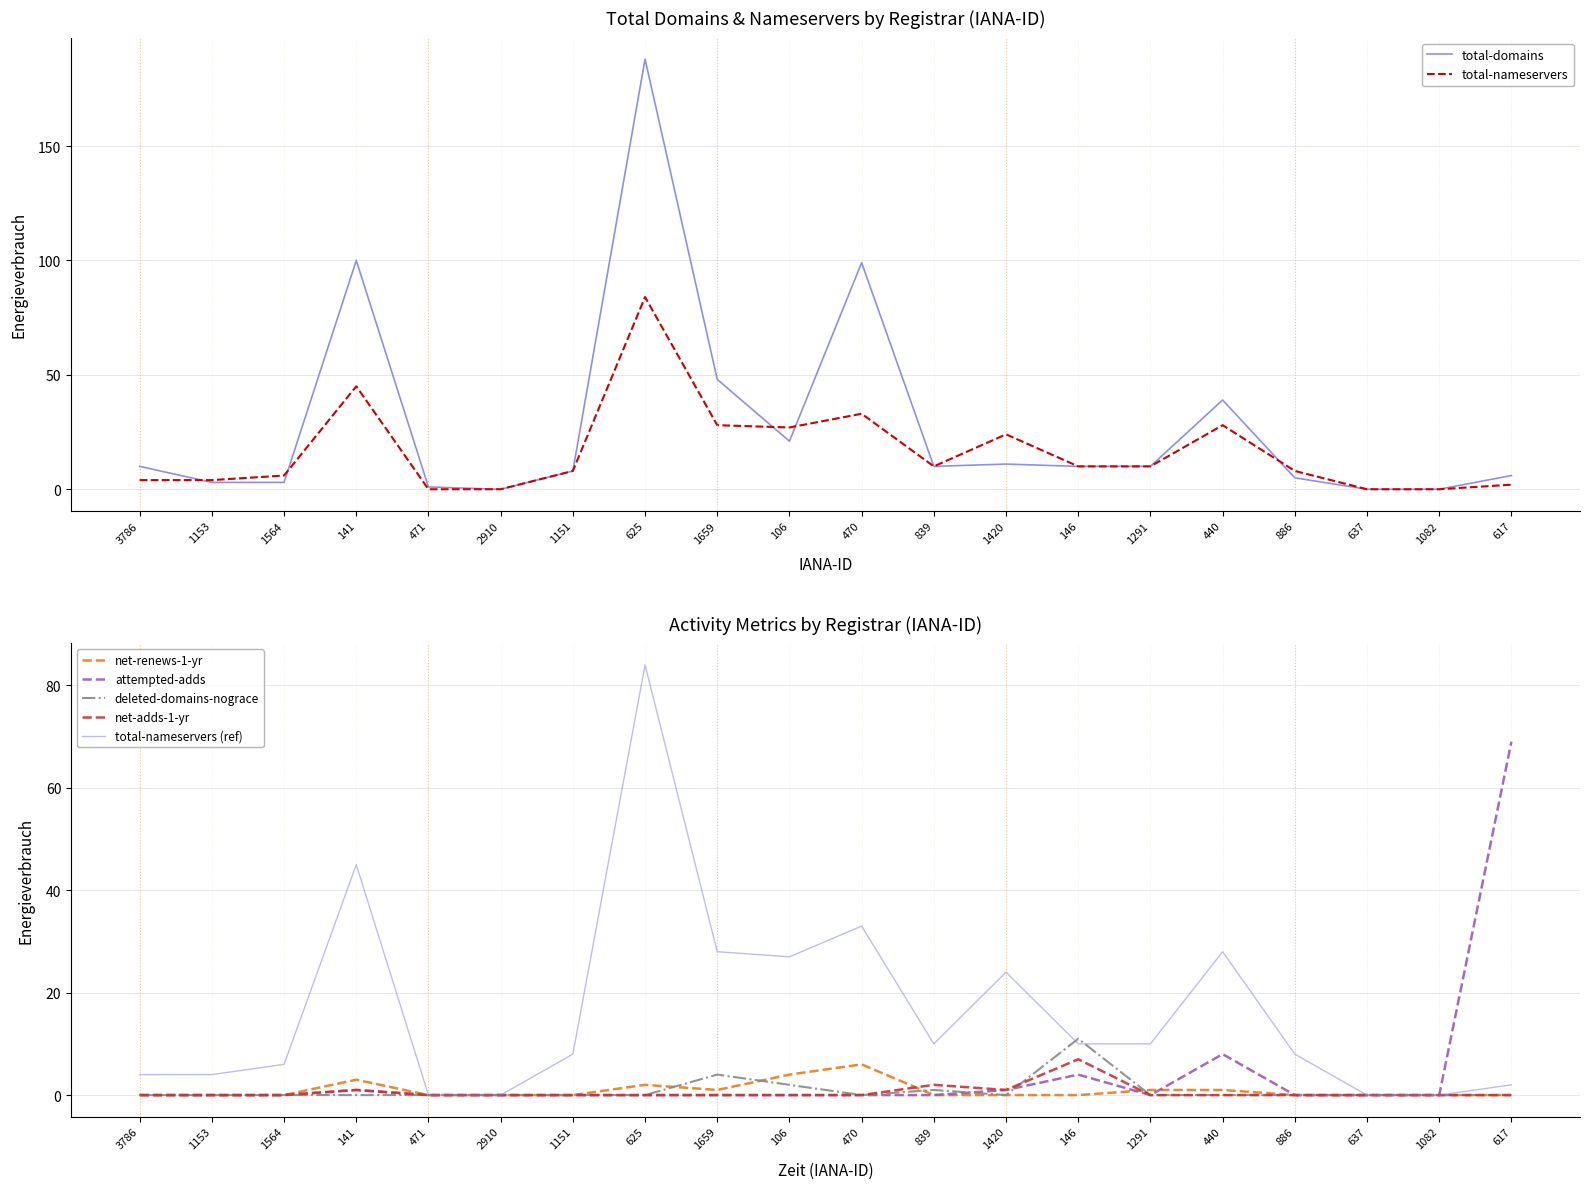

Where is net-adds-1-yr nearest to the value 3?

839